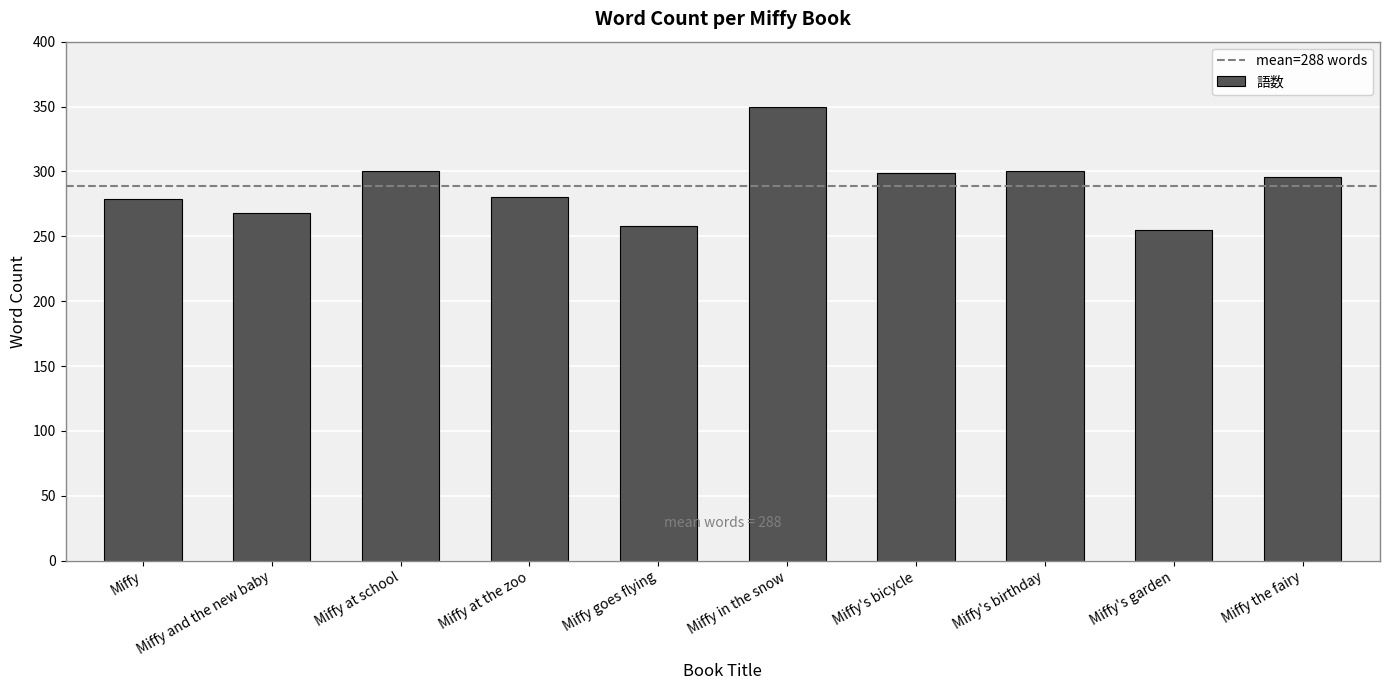

What is the difference between the second highest and second lowest values?

42